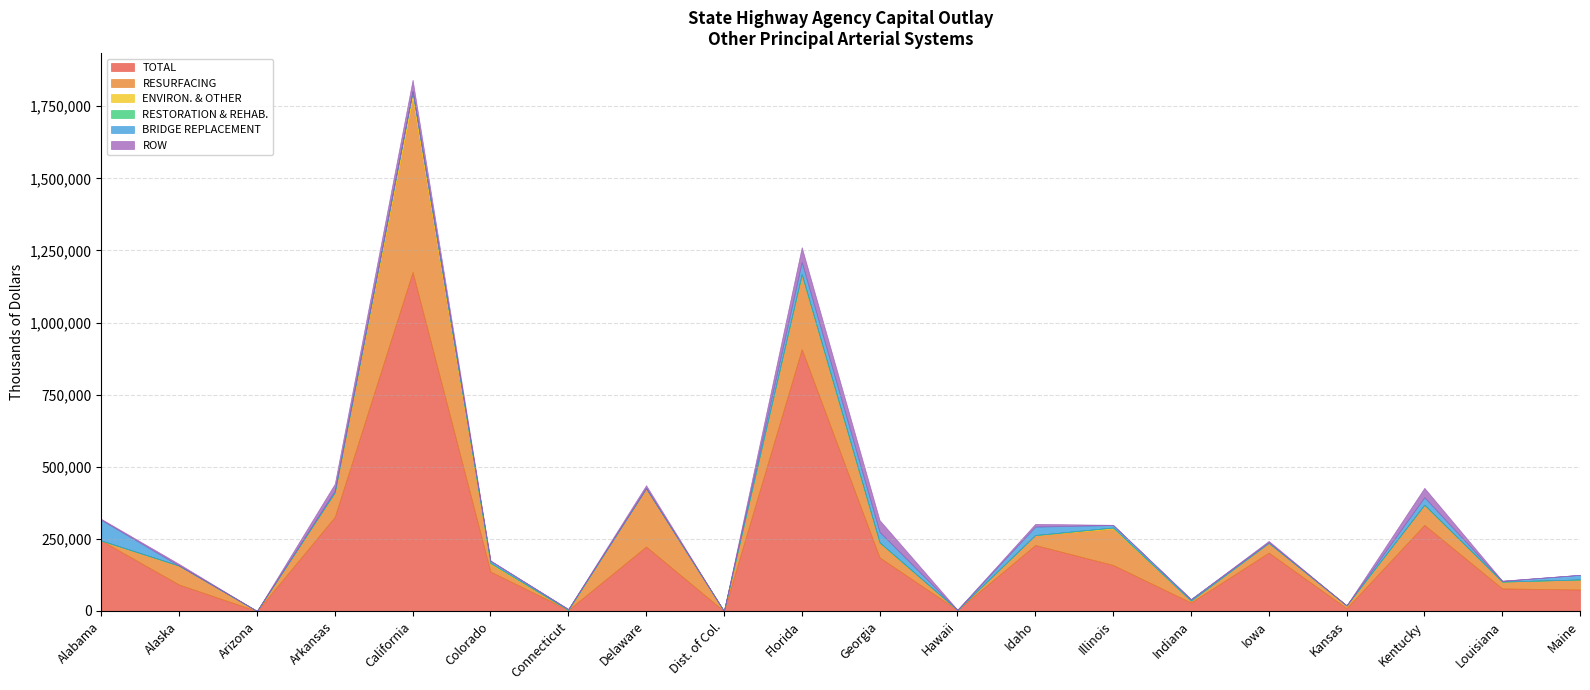

How many times do ENVIRON. & OTHER and ROW cross each other?

3